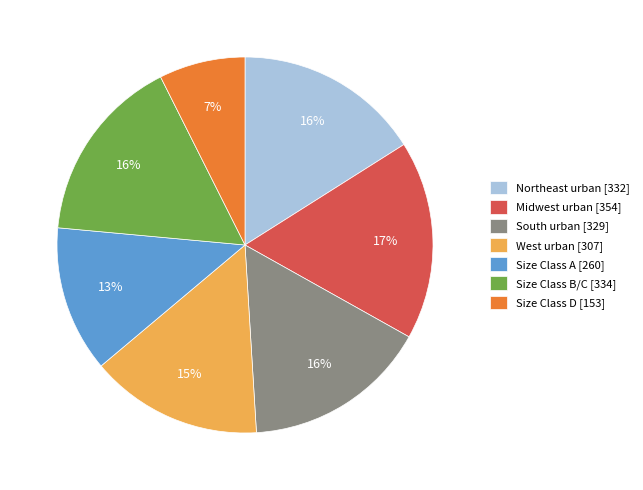

Is it true that Northeast urban [332] is 24% of the pie?

False